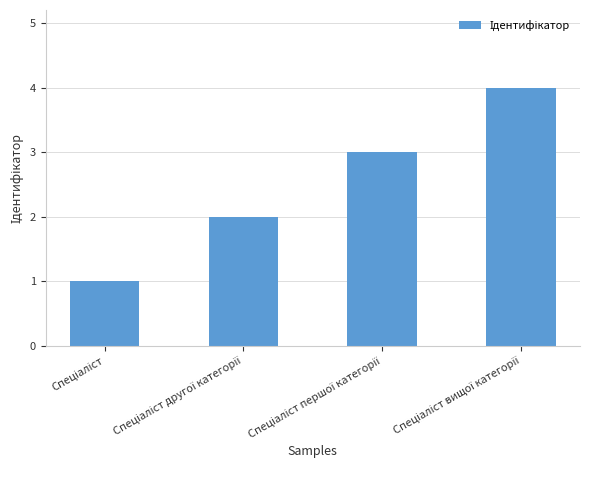

What is the greatest value displayed?

4